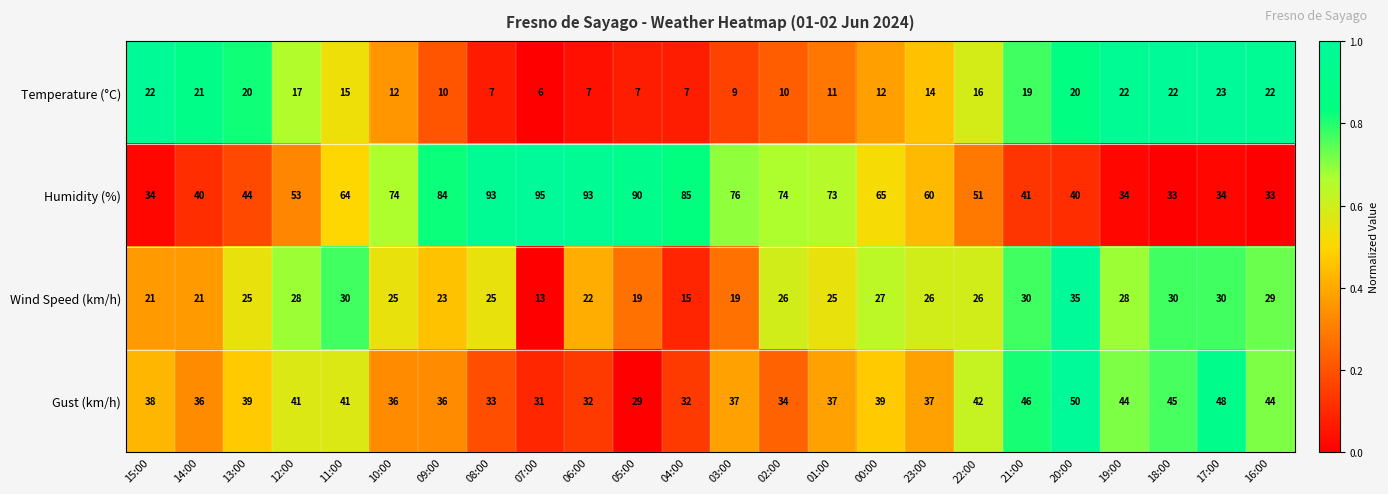

Rank the series by their maximum value, from lowest to highest.

Temperature (°C), Wind Speed (km/h), Gust (km/h), Humidity (%)